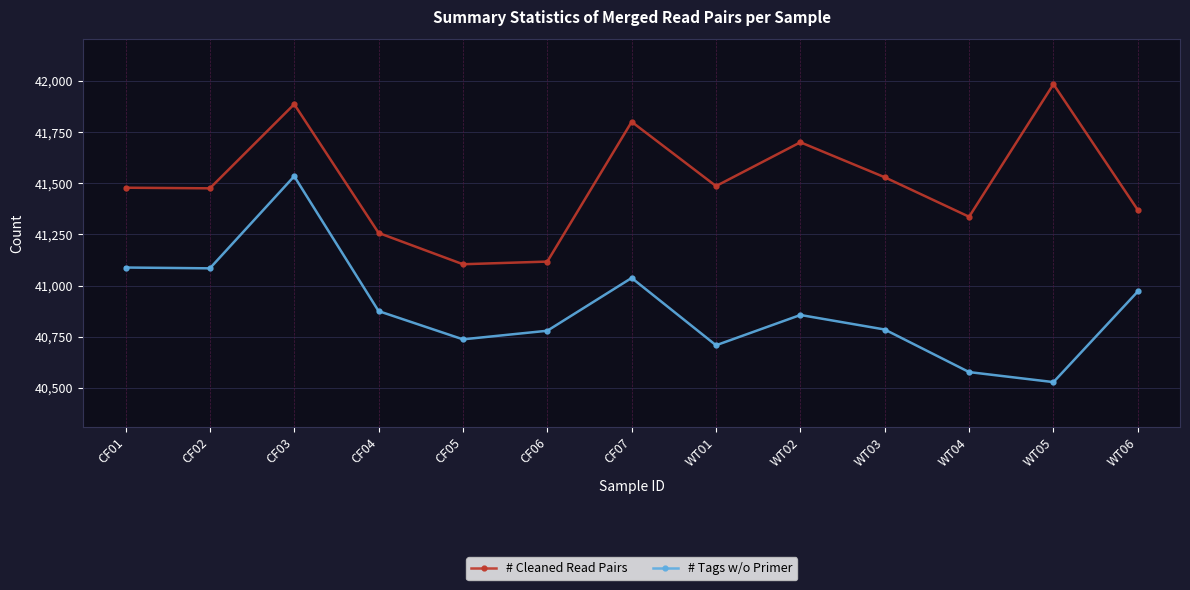

How many series are shown in this chart?

2